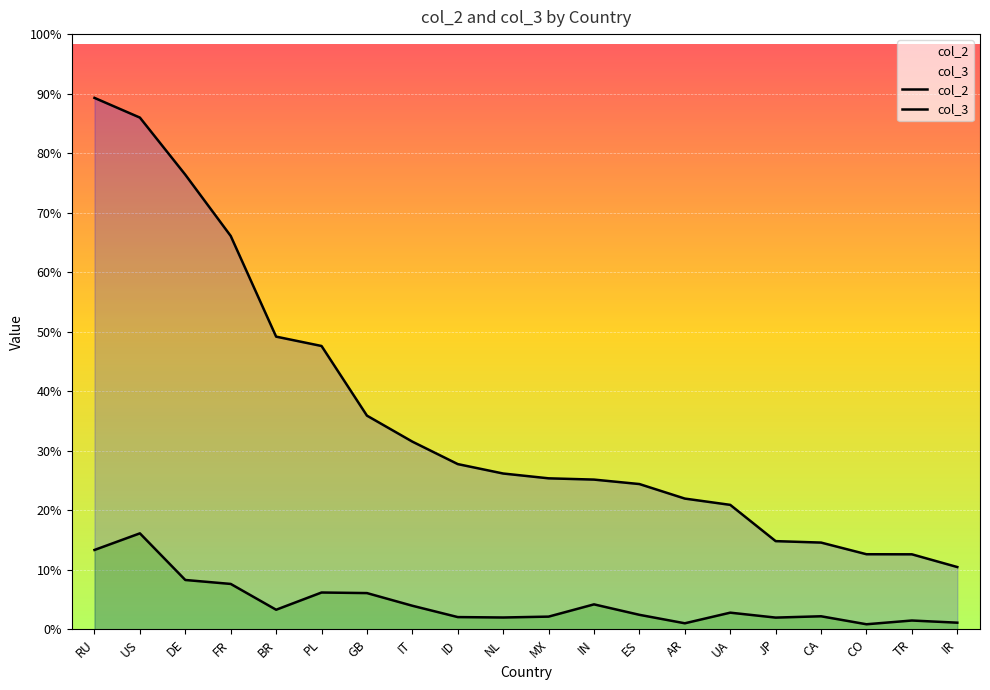

At which category is the sum across all series the highest?

RU